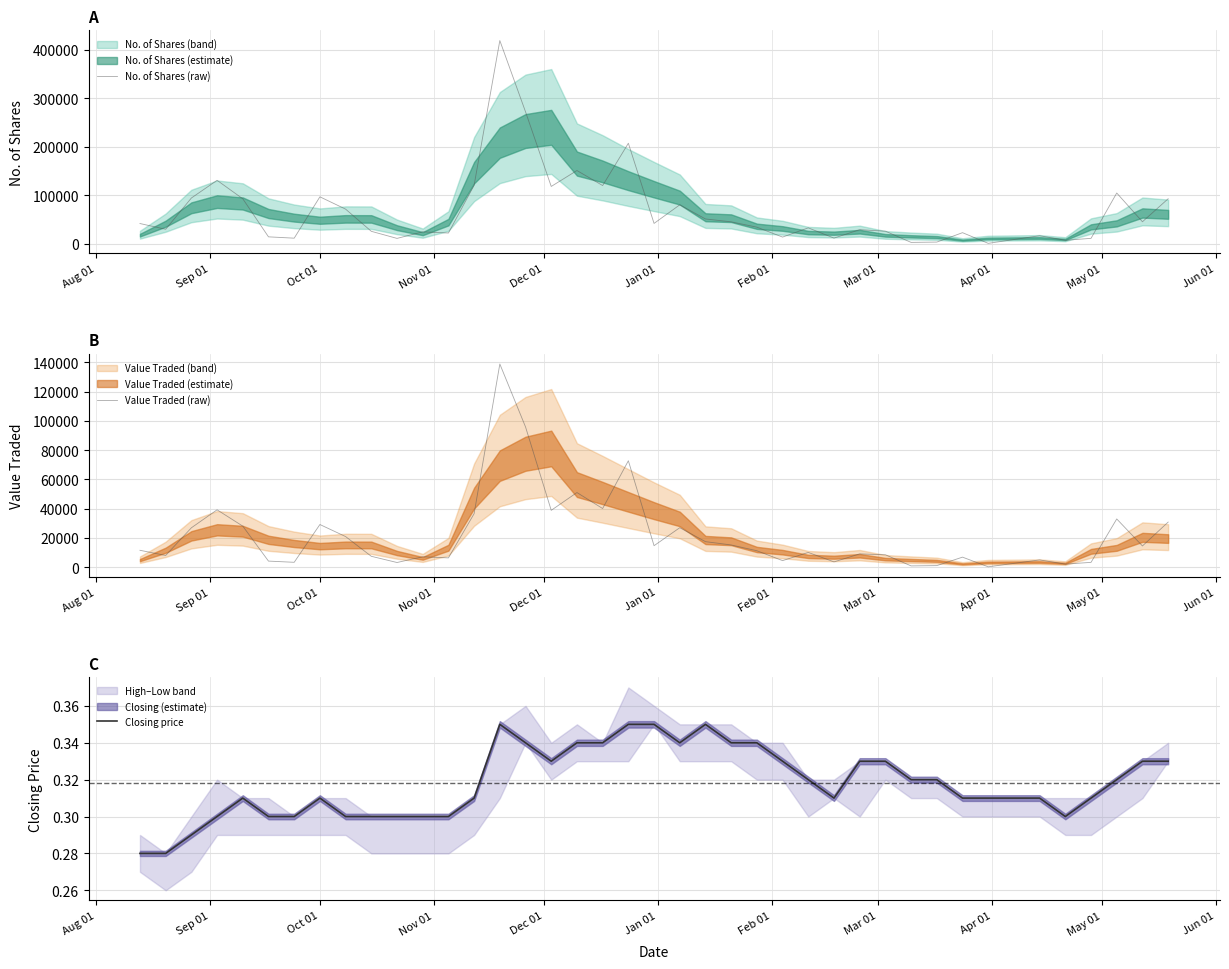

True or false: Value Traded (raw) and Closing price cross at least once.

False